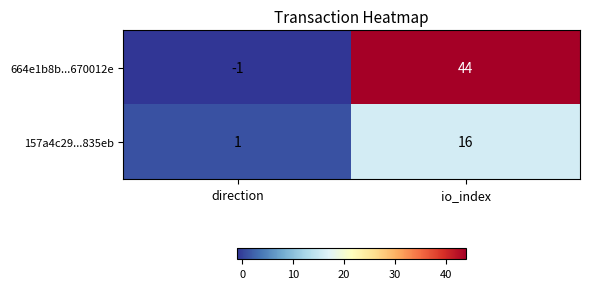

The value of 664e1b8b...670012e at direction is 0. True or false?

False